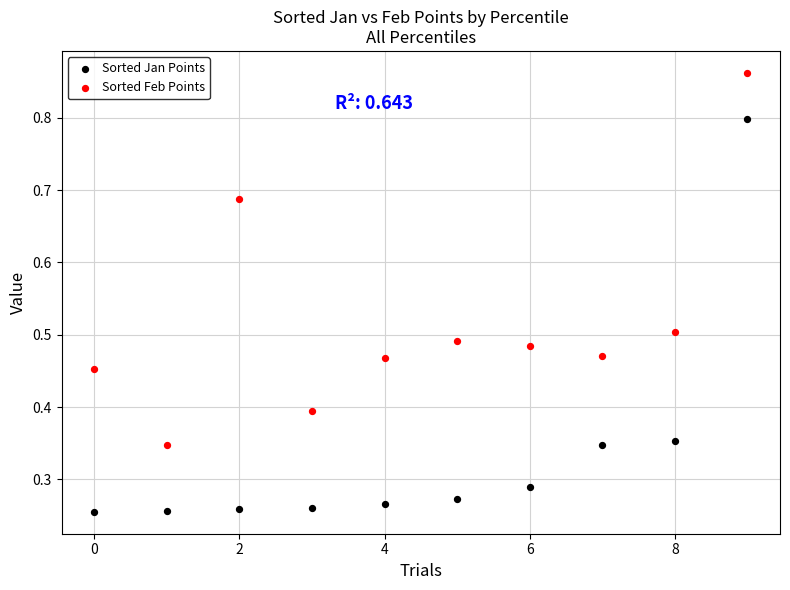

Which series reaches the maximum Y coordinate?

Sorted Feb Points